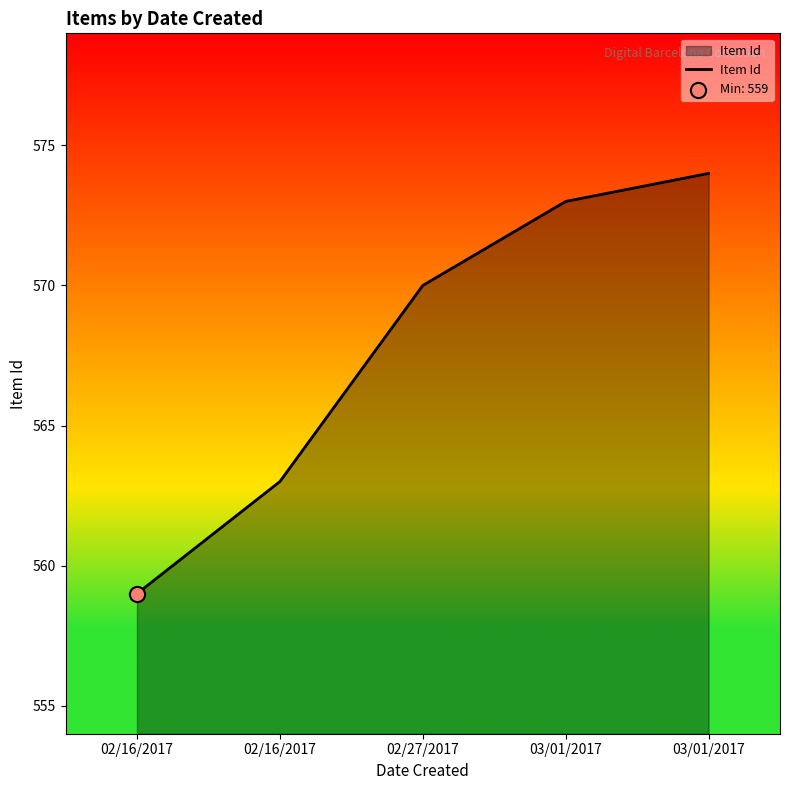

What is the change in value from 02/16/2017 to 02/27/2017?

+7